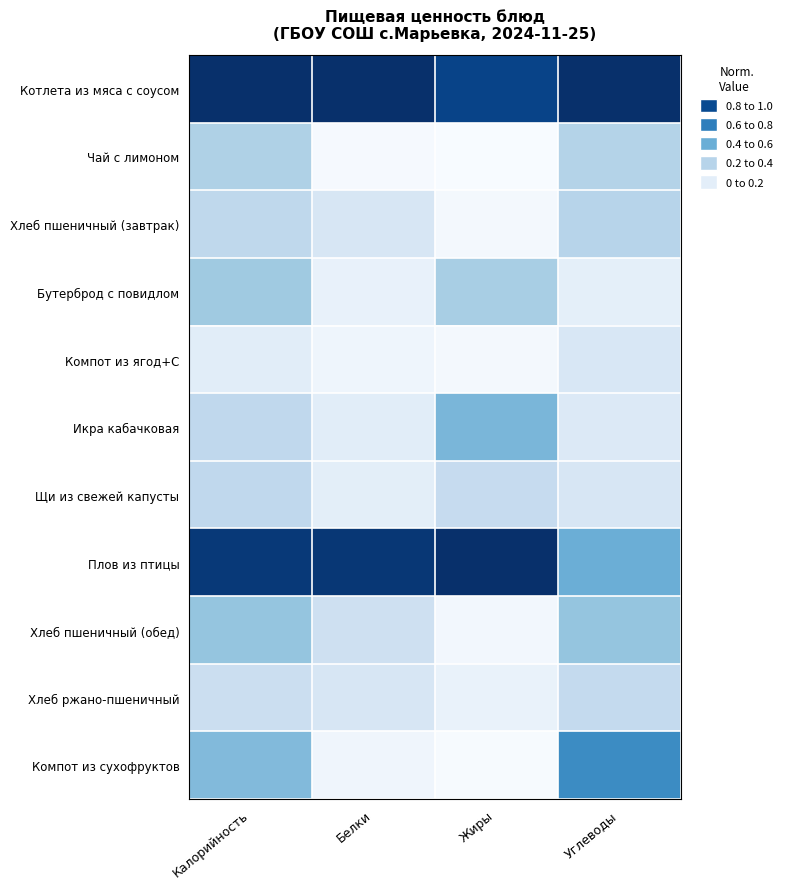

Between Калорийность and Белки, which series saw the biggest shift?

Компот из сухофруктов